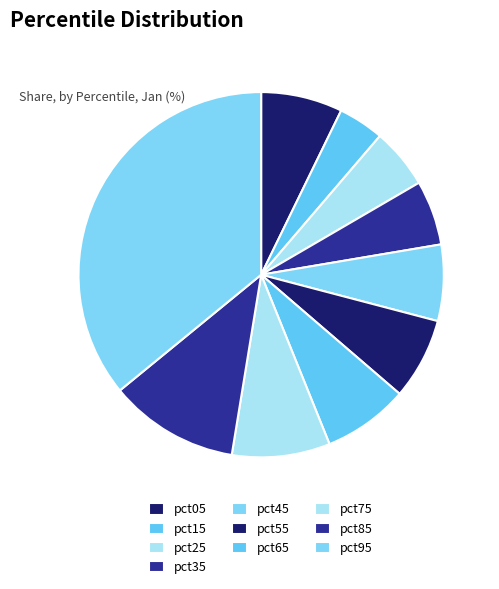

Rank the categories by value from lowest to highest.

pct15, pct25, pct35, pct45, pct05, pct55, pct65, pct75, pct85, pct95